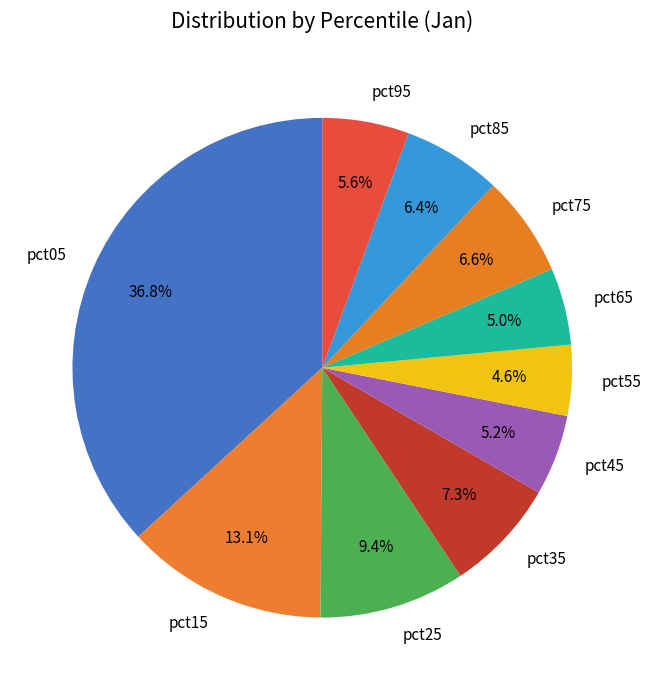

What is the ratio of the value at pct65 to the value at pct15?

0.4